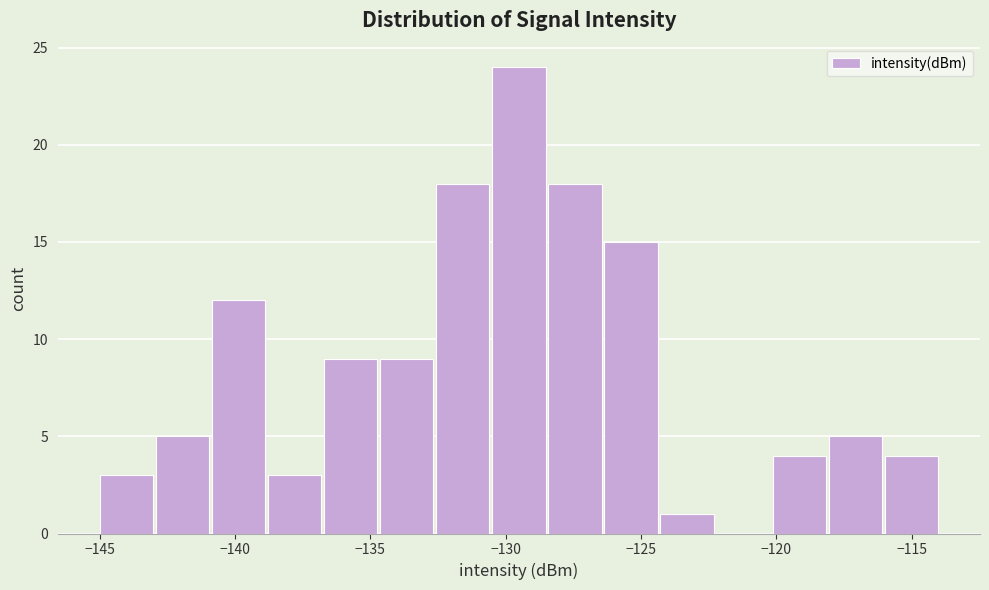

Reading left to right, list every bar in this chart as the range it spans on the x-axis followed by its height. Neither the bar edges nor the heights are printed on the chart, so give them approximately, as read against the axes.

-145.0 to -143.0: 3
-143.0 to -141.0: 5
-141.0 to -139.0: 12
-139.0 to -136.5: 3
-136.5 to -134.5: 9
-134.5 to -132.5: 9
-132.5 to -130.5: 18
-130.5 to -128.5: 24
-128.5 to -126.5: 18
-126.5 to -124.5: 15
-124.5 to -122.0: 1
-122.0 to -120.0: 0
-120.0 to -118.0: 4
-118.0 to -116.0: 5
-116.0 to -114.0: 4